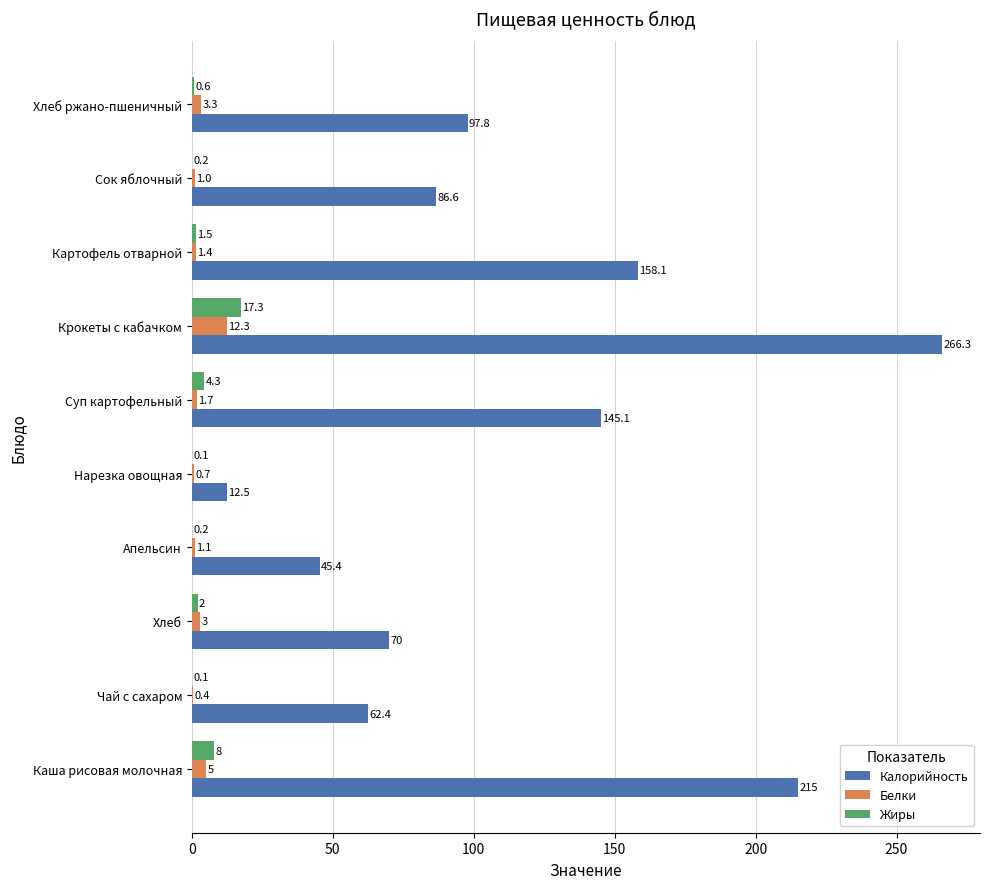

How many series are shown in this chart?

3